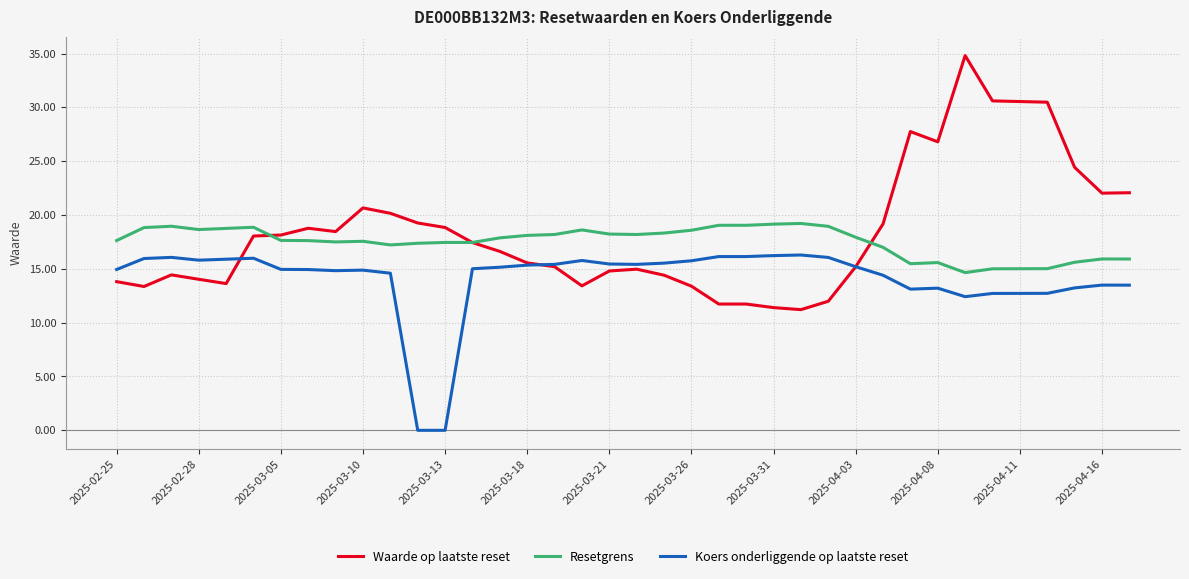

What is the greatest value displayed?

34.8